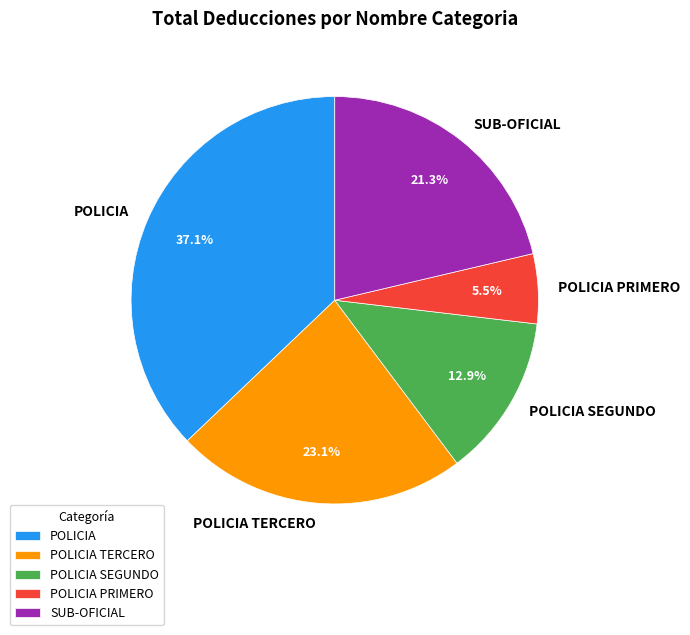

To the nearest percent, what is the combined percentage of POLICIA and POLICIA TERCERO?

60%